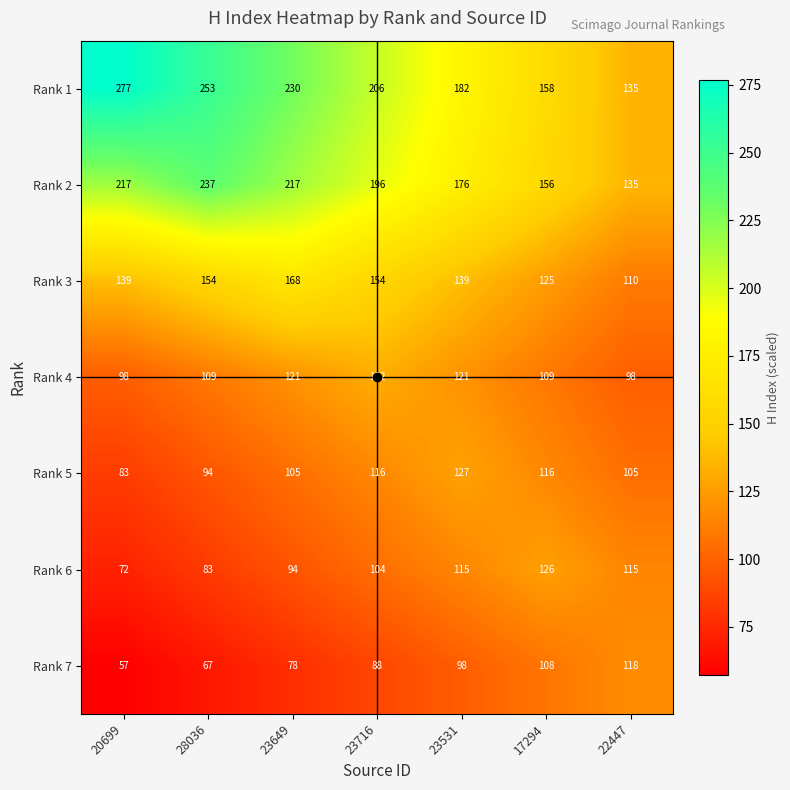

What is the difference between the highest and lowest values at 22447?

37